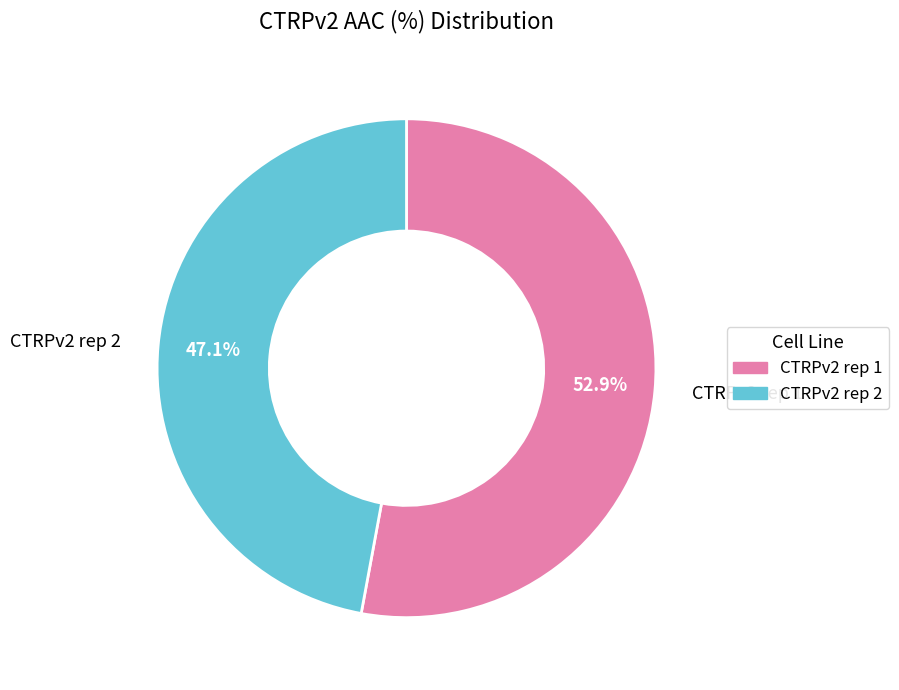

To the nearest percent, what is the average slice percentage?

50%